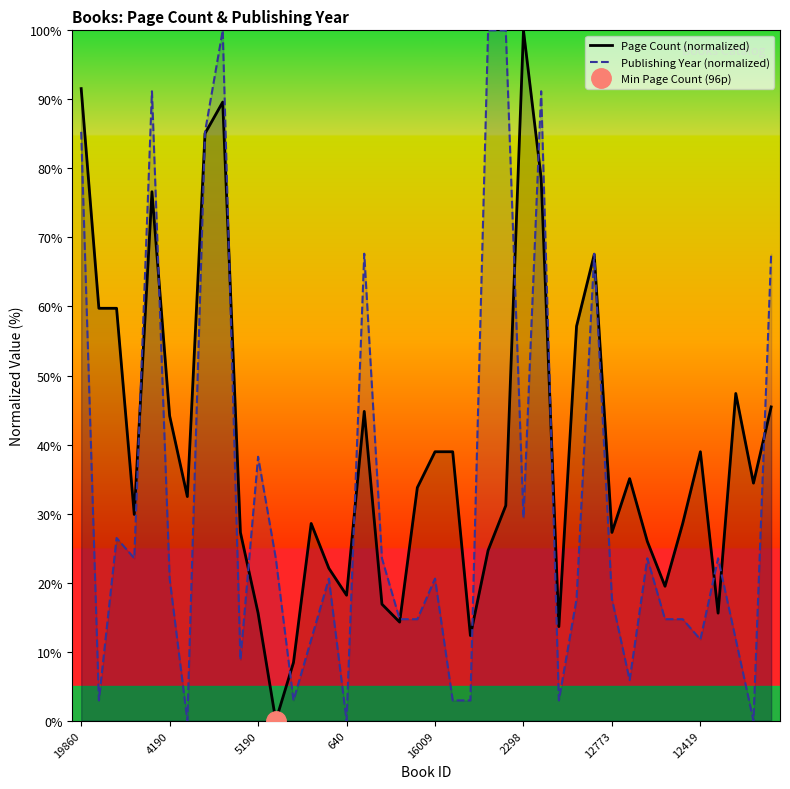

What position from the left is 39?

40